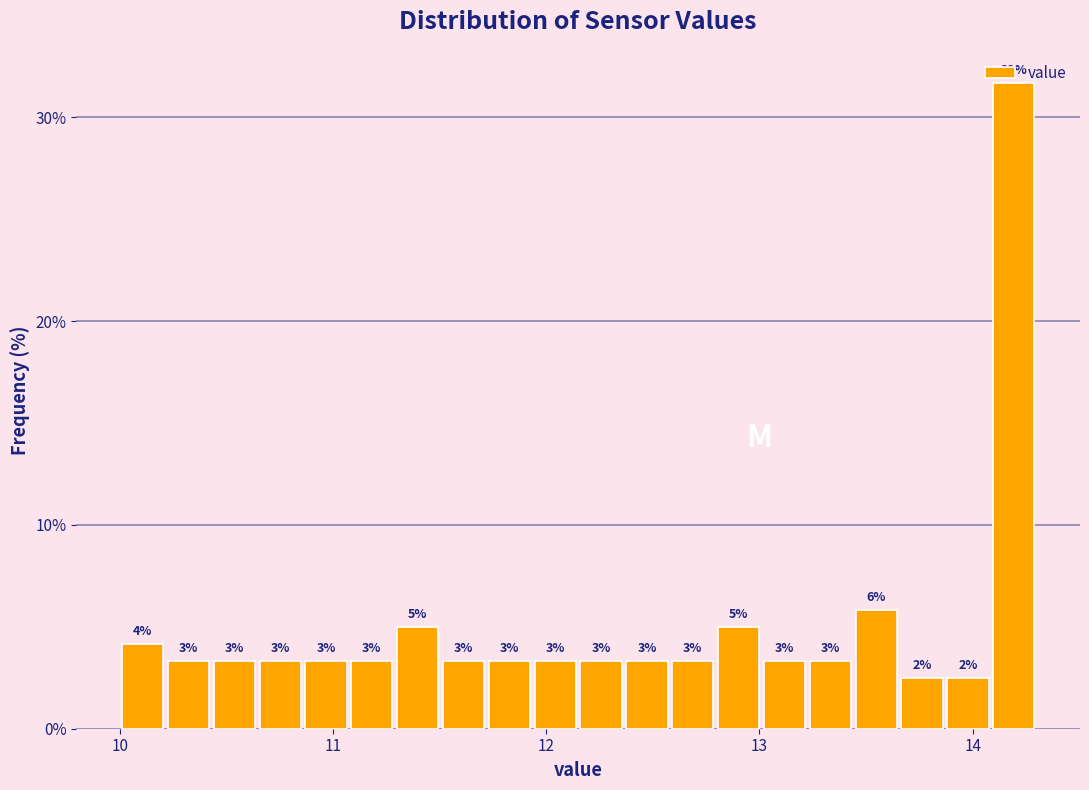

Read against the x-axis, roughly where is the centre of the tallest bar?

14.2